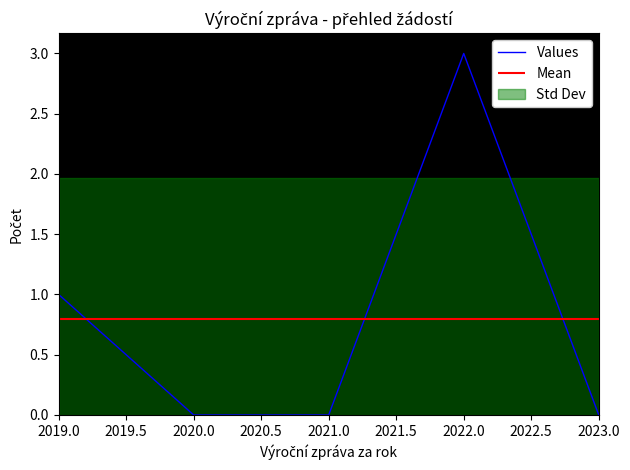

The Values series shows 0 at 2020.0. True or false?

True